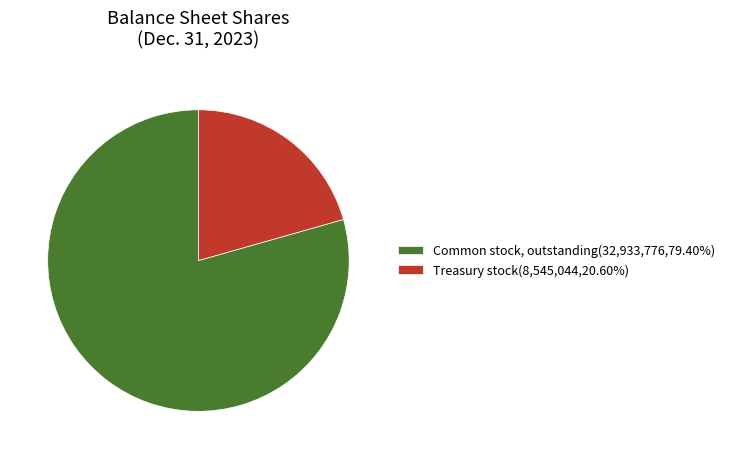

How many segments does this pie chart have?

2